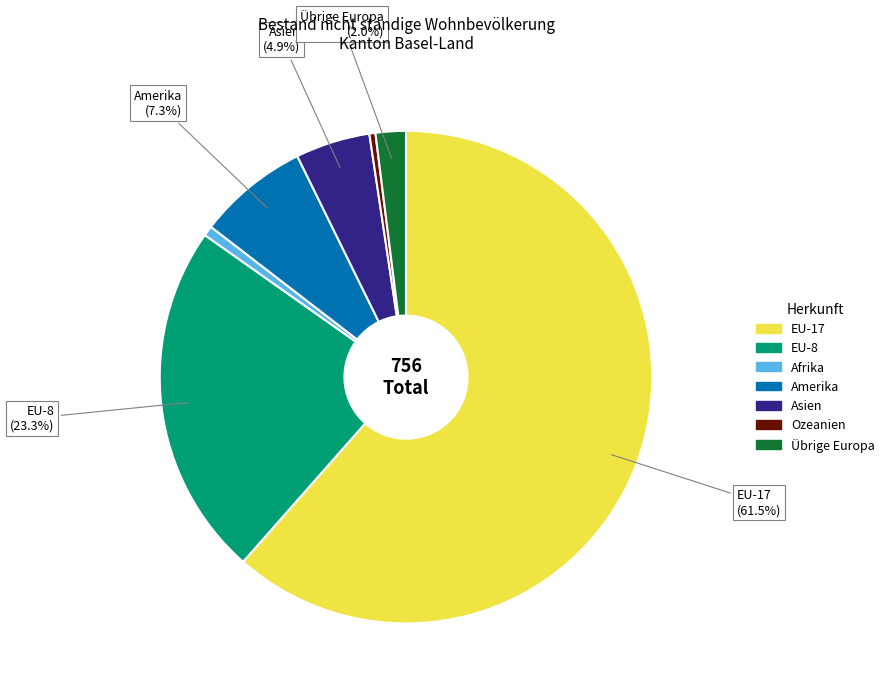

Does any single category account for the majority?

Yes